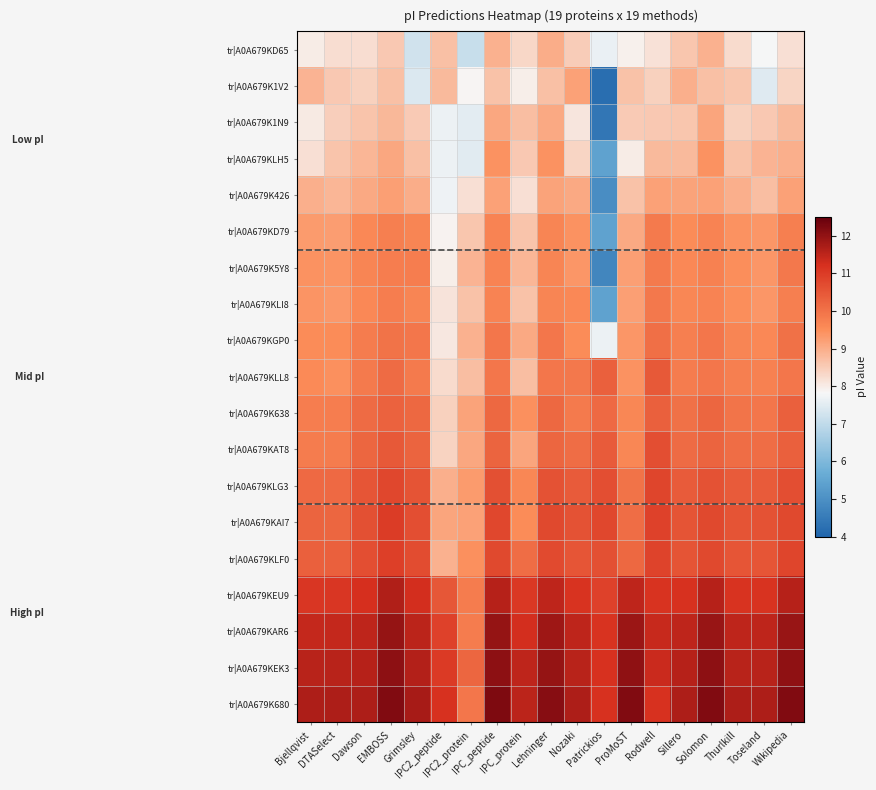

Reading left to right, what are all the values shown in this chart?

tr|A0A679KD65: Bjellqvist=8.0	DTASelect=8.2	Dawson=8.2	EMBOSS=8.6	Grimsley=7.2	IPC2_peptide=8.7	IPC2_protein=7.1	IPC_peptide=8.9	IPC_protein=8.3	Lehninger=9.0	Nozaki=8.5	Patrickios=7.6	ProMoST=7.9	Rodwell=8.2	Sillero=8.6	Solomon=8.9	Thurlkill=8.3	Toseland=7.8	Wikipedia=8.2
tr|A0A679K1V2: Bjellqvist=8.9	DTASelect=8.6	Dawson=8.4	EMBOSS=8.7	Grimsley=7.4	IPC2_peptide=8.8	IPC2_protein=7.9	IPC_peptide=8.7	IPC_protein=8.0	Lehninger=8.7	Nozaki=9.2	Patrickios=4.2	ProMoST=8.7	Rodwell=8.4	Sillero=9.0	Solomon=8.7	Thurlkill=8.6	Toseland=7.5	Wikipedia=8.4
tr|A0A679K1N9: Bjellqvist=8.0	DTASelect=8.5	Dawson=8.6	EMBOSS=8.8	Grimsley=8.5	IPC2_peptide=7.7	IPC2_protein=7.5	IPC_peptide=9.1	IPC_protein=8.7	Lehninger=9.1	Nozaki=8.1	Patrickios=4.4	ProMoST=8.5	Rodwell=8.6	Sillero=8.6	Solomon=9.1	Thurlkill=8.4	Toseland=8.6	Wikipedia=8.8
tr|A0A679KLH5: Bjellqvist=8.2	DTASelect=8.6	Dawson=8.9	EMBOSS=9.1	Grimsley=8.7	IPC2_peptide=7.7	IPC2_protein=7.5	IPC_peptide=9.4	IPC_protein=8.6	Lehninger=9.4	Nozaki=8.4	Patrickios=5.4	ProMoST=8.0	Rodwell=8.8	Sillero=8.8	Solomon=9.4	Thurlkill=8.7	Toseland=8.9	Wikipedia=9.0
tr|A0A679K426: Bjellqvist=9.0	DTASelect=8.9	Dawson=9.1	EMBOSS=9.2	Grimsley=9.0	IPC2_peptide=7.7	IPC2_protein=8.2	IPC_peptide=9.2	IPC_protein=8.2	Lehninger=9.2	Nozaki=9.1	Patrickios=4.9	ProMoST=8.7	Rodwell=9.2	Sillero=9.2	Solomon=9.2	Thurlkill=9.0	Toseland=8.7	Wikipedia=9.2
tr|A0A679KD79: Bjellqvist=9.3	DTASelect=9.3	Dawson=9.6	EMBOSS=9.8	Grimsley=9.6	IPC2_peptide=7.9	IPC2_protein=8.6	IPC_peptide=9.7	IPC_protein=8.6	Lehninger=9.7	Nozaki=9.4	Patrickios=5.4	ProMoST=9.1	Rodwell=9.9	Sillero=9.5	Solomon=9.7	Thurlkill=9.4	Toseland=9.4	Wikipedia=9.8
tr|A0A679K5Y8: Bjellqvist=9.4	DTASelect=9.4	Dawson=9.7	EMBOSS=9.8	Grimsley=9.8	IPC2_peptide=8.0	IPC2_protein=8.9	IPC_peptide=9.7	IPC_protein=8.9	Lehninger=9.7	Nozaki=9.4	Patrickios=4.8	ProMoST=9.2	Rodwell=9.9	Sillero=9.6	Solomon=9.7	Thurlkill=9.5	Toseland=9.4	Wikipedia=9.9
tr|A0A679KLI8: Bjellqvist=9.4	DTASelect=9.3	Dawson=9.6	EMBOSS=9.8	Grimsley=9.6	IPC2_peptide=8.1	IPC2_protein=8.7	IPC_peptide=9.7	IPC_protein=8.7	Lehninger=9.7	Nozaki=9.6	Patrickios=5.4	ProMoST=9.2	Rodwell=9.9	Sillero=9.6	Solomon=9.7	Thurlkill=9.5	Toseland=9.4	Wikipedia=9.8
tr|A0A679KGP0: Bjellqvist=9.5	DTASelect=9.5	Dawson=9.8	EMBOSS=10.0	Grimsley=9.9	IPC2_peptide=8.1	IPC2_protein=8.9	IPC_peptide=9.9	IPC_protein=9.0	Lehninger=9.9	Nozaki=9.5	Patrickios=7.7	ProMoST=9.4	Rodwell=10.1	Sillero=9.8	Solomon=9.9	Thurlkill=9.7	Toseland=9.6	Wikipedia=10.0
tr|A0A679KLL8: Bjellqvist=9.6	DTASelect=9.5	Dawson=9.9	EMBOSS=10.1	Grimsley=9.9	IPC2_peptide=8.3	IPC2_protein=8.7	IPC_peptide=9.9	IPC_protein=8.7	Lehninger=9.9	Nozaki=9.9	Patrickios=10.3	ProMoST=9.4	Rodwell=10.5	Sillero=9.8	Solomon=9.9	Thurlkill=9.8	Toseland=9.7	Wikipedia=9.9
tr|A0A679K638: Bjellqvist=9.8	DTASelect=9.8	Dawson=10.1	EMBOSS=10.3	Grimsley=10.2	IPC2_peptide=8.4	IPC2_protein=9.2	IPC_peptide=10.2	IPC_protein=9.5	Lehninger=10.2	Nozaki=9.9	Patrickios=10.2	ProMoST=9.6	Rodwell=10.3	Sillero=10.0	Solomon=10.2	Thurlkill=10.0	Toseland=9.9	Wikipedia=10.3
tr|A0A679KAT8: Bjellqvist=9.8	DTASelect=9.8	Dawson=10.2	EMBOSS=10.5	Grimsley=10.2	IPC2_peptide=8.4	IPC2_protein=9.1	IPC_peptide=10.3	IPC_protein=9.1	Lehninger=10.2	Nozaki=10.1	Patrickios=10.4	ProMoST=9.6	Rodwell=10.7	Sillero=10.1	Solomon=10.2	Thurlkill=10.1	Toseland=10.1	Wikipedia=10.3
tr|A0A679KLG3: Bjellqvist=10.2	DTASelect=10.1	Dawson=10.5	EMBOSS=10.8	Grimsley=10.6	IPC2_peptide=9.0	IPC2_protein=9.3	IPC_peptide=10.6	IPC_protein=9.6	Lehninger=10.6	Nozaki=10.4	Patrickios=10.7	ProMoST=10.0	Rodwell=10.8	Sillero=10.4	Solomon=10.6	Thurlkill=10.4	Toseland=10.4	Wikipedia=10.7
tr|A0A679KAI7: Bjellqvist=10.3	DTASelect=10.2	Dawson=10.6	EMBOSS=11.0	Grimsley=10.6	IPC2_peptide=9.1	IPC2_protein=9.2	IPC_peptide=10.8	IPC_protein=9.5	Lehninger=10.8	Nozaki=10.6	Patrickios=10.8	ProMoST=10.1	Rodwell=10.9	Sillero=10.6	Solomon=10.8	Thurlkill=10.6	Toseland=10.6	Wikipedia=10.8
tr|A0A679KLF0: Bjellqvist=10.3	DTASelect=10.3	Dawson=10.6	EMBOSS=10.9	Grimsley=10.7	IPC2_peptide=8.9	IPC2_protein=9.5	IPC_peptide=10.8	IPC_protein=10.1	Lehninger=10.7	Nozaki=10.5	Patrickios=10.6	ProMoST=10.2	Rodwell=10.8	Sillero=10.6	Solomon=10.7	Thurlkill=10.5	Toseland=10.5	Wikipedia=10.8
tr|A0A679KEU9: Bjellqvist=11.1	DTASelect=11.1	Dawson=11.2	EMBOSS=11.6	Grimsley=11.2	IPC2_peptide=10.5	IPC2_protein=9.8	IPC_peptide=11.6	IPC_protein=11.1	Lehninger=11.5	Nozaki=11.2	Patrickios=10.9	ProMoST=11.5	Rodwell=11.1	Sillero=11.2	Solomon=11.6	Thurlkill=11.2	Toseland=11.2	Wikipedia=11.6
tr|A0A679KAR6: Bjellqvist=11.4	DTASelect=11.4	Dawson=11.5	EMBOSS=12.0	Grimsley=11.5	IPC2_peptide=10.9	IPC2_protein=9.8	IPC_peptide=11.9	IPC_protein=11.2	Lehninger=11.8	Nozaki=11.5	Patrickios=11.1	ProMoST=11.9	Rodwell=11.4	Sillero=11.5	Solomon=11.9	Thurlkill=11.5	Toseland=11.5	Wikipedia=11.9
tr|A0A679KEK3: Bjellqvist=11.6	DTASelect=11.6	Dawson=11.6	EMBOSS=12.1	Grimsley=11.6	IPC2_peptide=11.0	IPC2_protein=10.2	IPC_peptide=12.0	IPC_protein=11.5	Lehninger=11.9	Nozaki=11.6	Patrickios=11.2	ProMoST=12.0	Rodwell=11.3	Sillero=11.6	Solomon=12.0	Thurlkill=11.6	Toseland=11.6	Wikipedia=12.0
tr|A0A679K680: Bjellqvist=11.7	DTASelect=11.7	Dawson=11.7	EMBOSS=12.2	Grimsley=11.7	IPC2_peptide=11.2	IPC2_protein=9.9	IPC_peptide=12.2	IPC_protein=11.5	Lehninger=12.1	Nozaki=11.7	Patrickios=11.2	ProMoST=12.2	Rodwell=11.2	Sillero=11.7	Solomon=12.2	Thurlkill=11.7	Toseland=11.7	Wikipedia=12.2